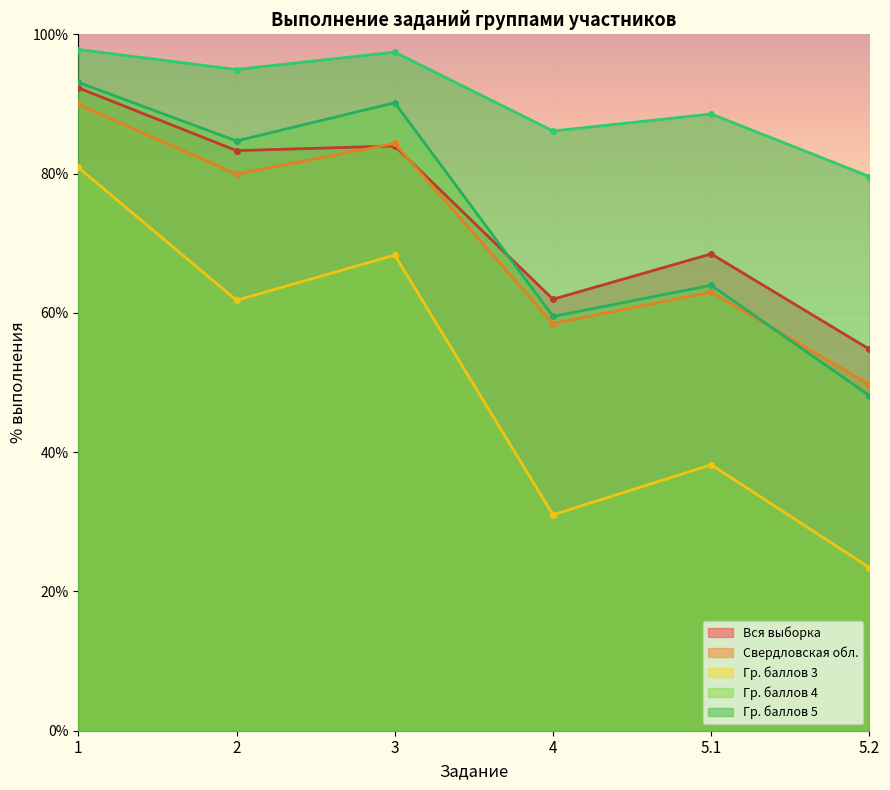

What is the difference between the Вся выборка values at 5.1 and 4?

6.5